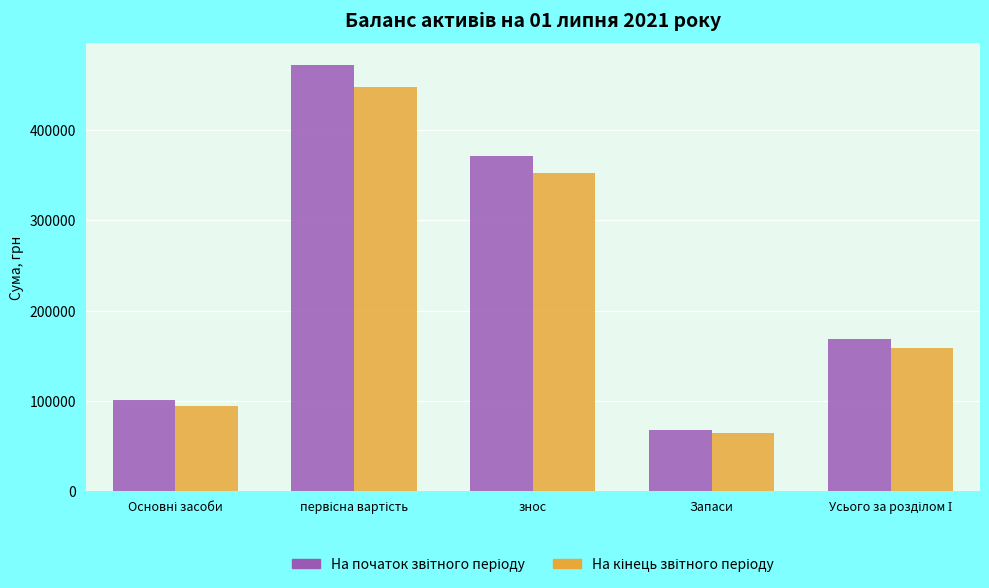

What is the total value across all series at Запаси?

131804